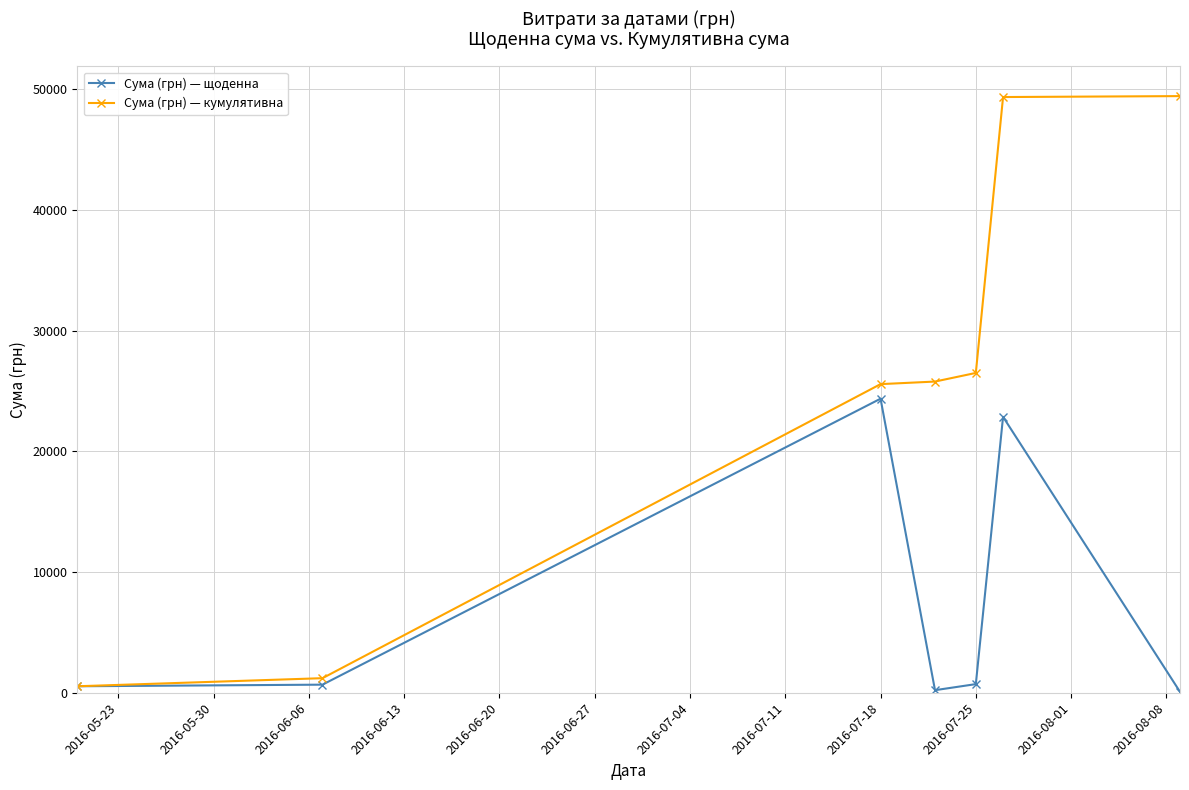

Does the chart display data point markers on the line(s)?

Yes